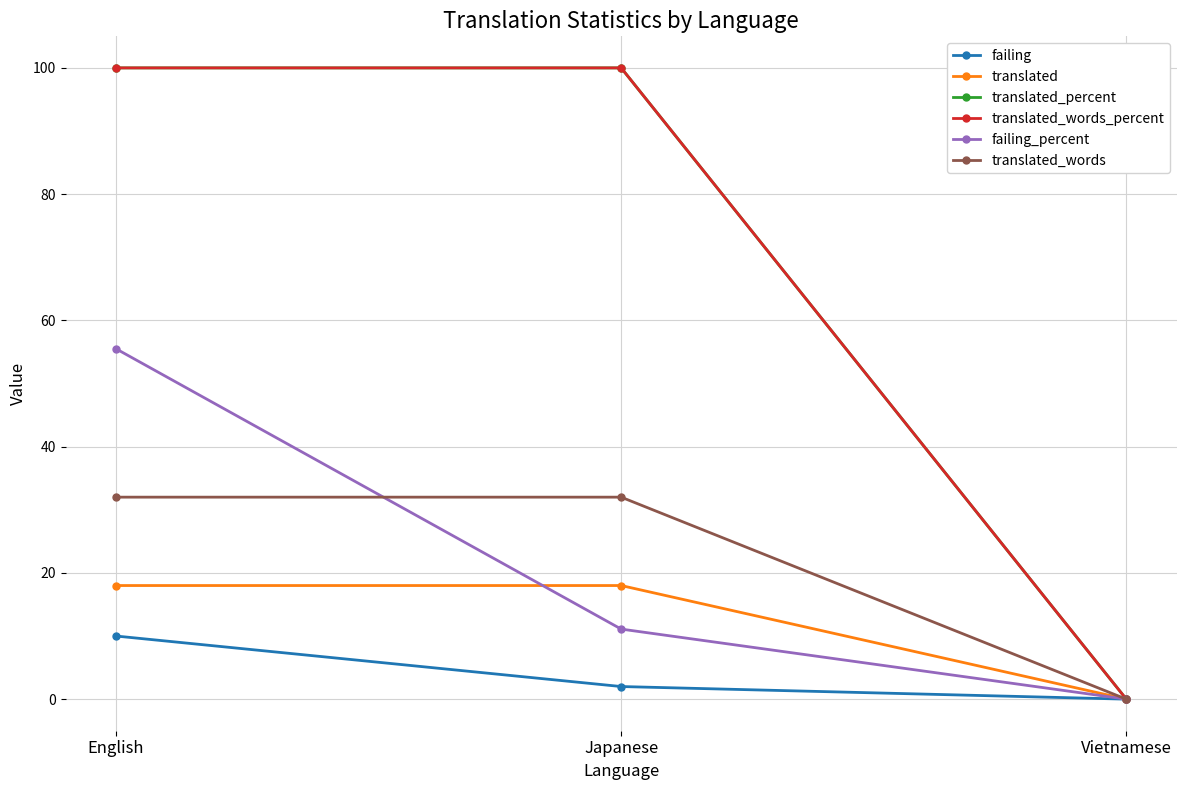

Reading left to right, what are all the values shown in this chart?

failing: English=10.0	Japanese=2.0	Vietnamese=0.0
translated: English=18.0	Japanese=18.0	Vietnamese=0.0
translated_percent: English=100.0	Japanese=100.0	Vietnamese=0.0
translated_words_percent: English=100.0	Japanese=100.0	Vietnamese=0.0
failing_percent: English=55.5	Japanese=11.1	Vietnamese=0.0
translated_words: English=32.0	Japanese=32.0	Vietnamese=0.0